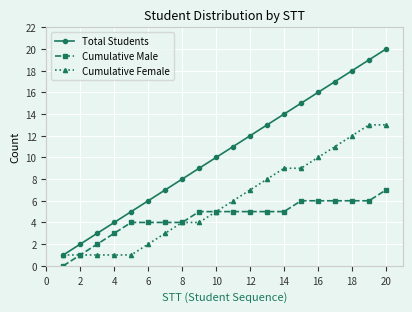

True or false: Total Students and Cumulative Male intersect in this chart.

False